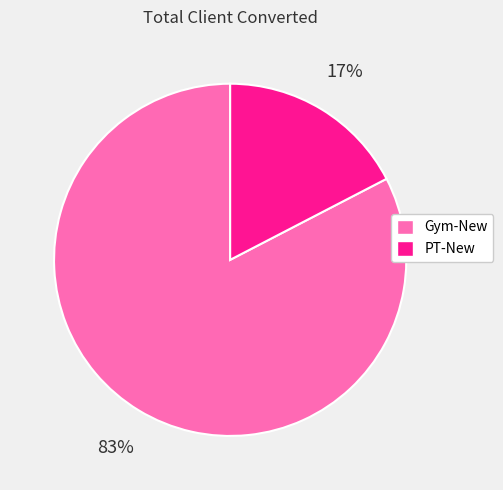

The PT-New slice represents 24% of the pie. True or false?

False